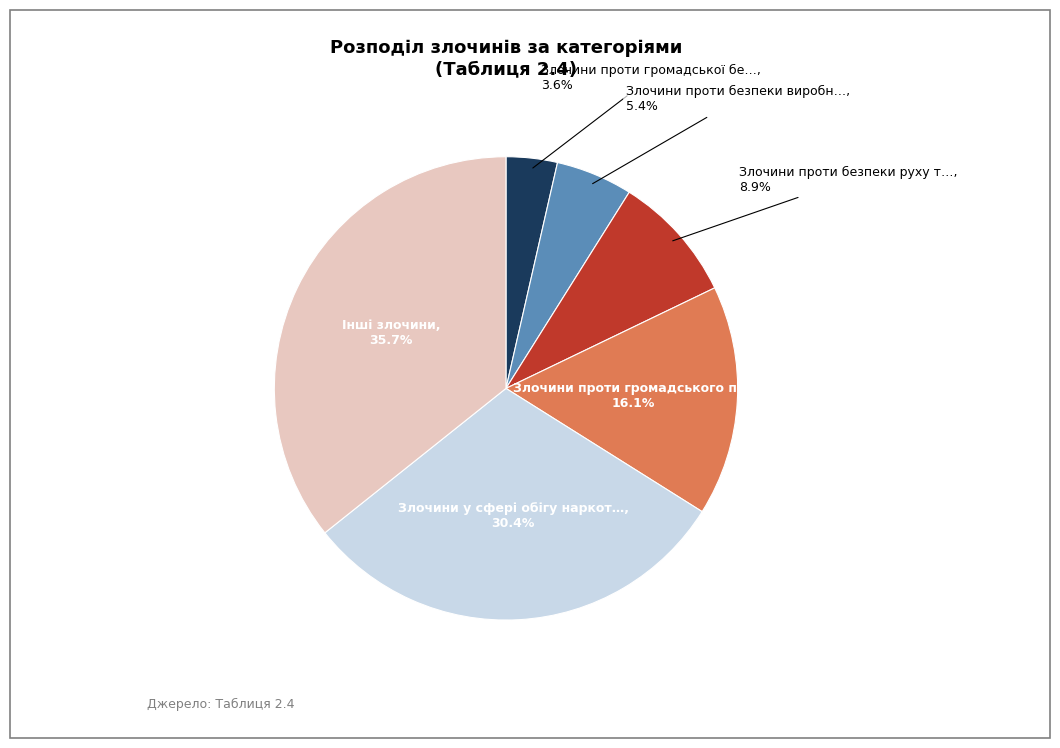

How many segments does this pie chart have?

6